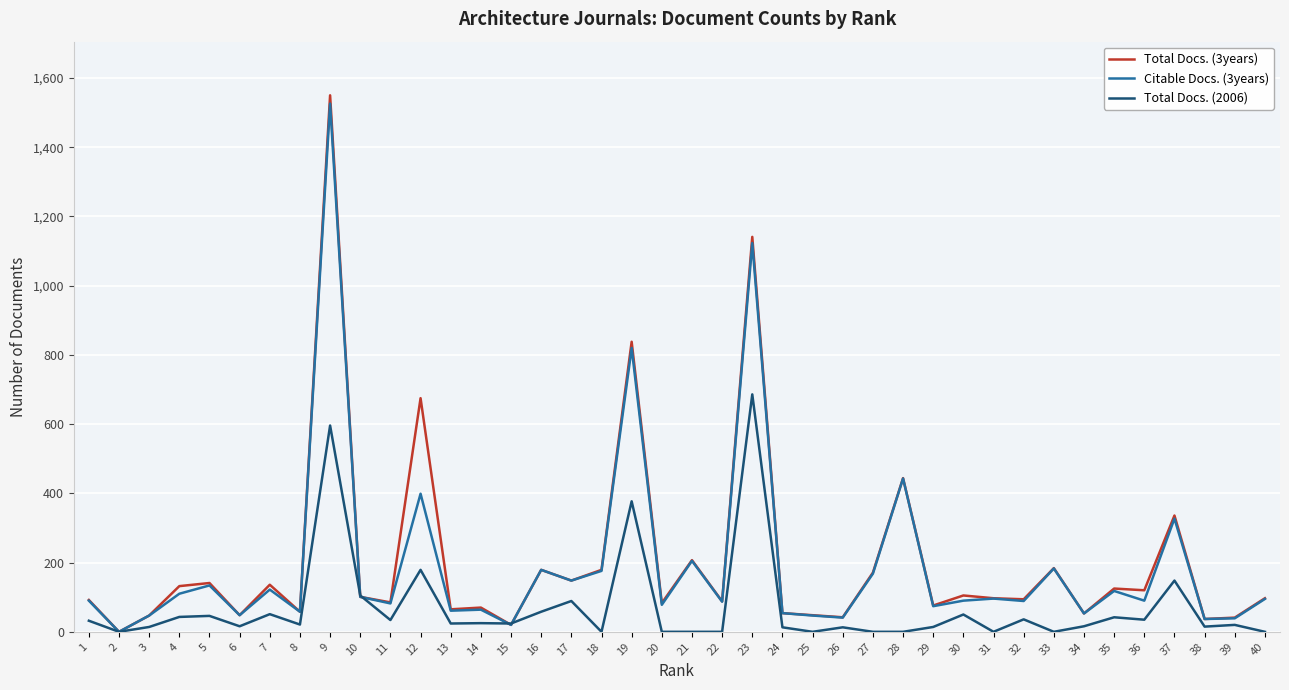

The Total Docs. (2006) series shows 40 at 10. True or false?

False